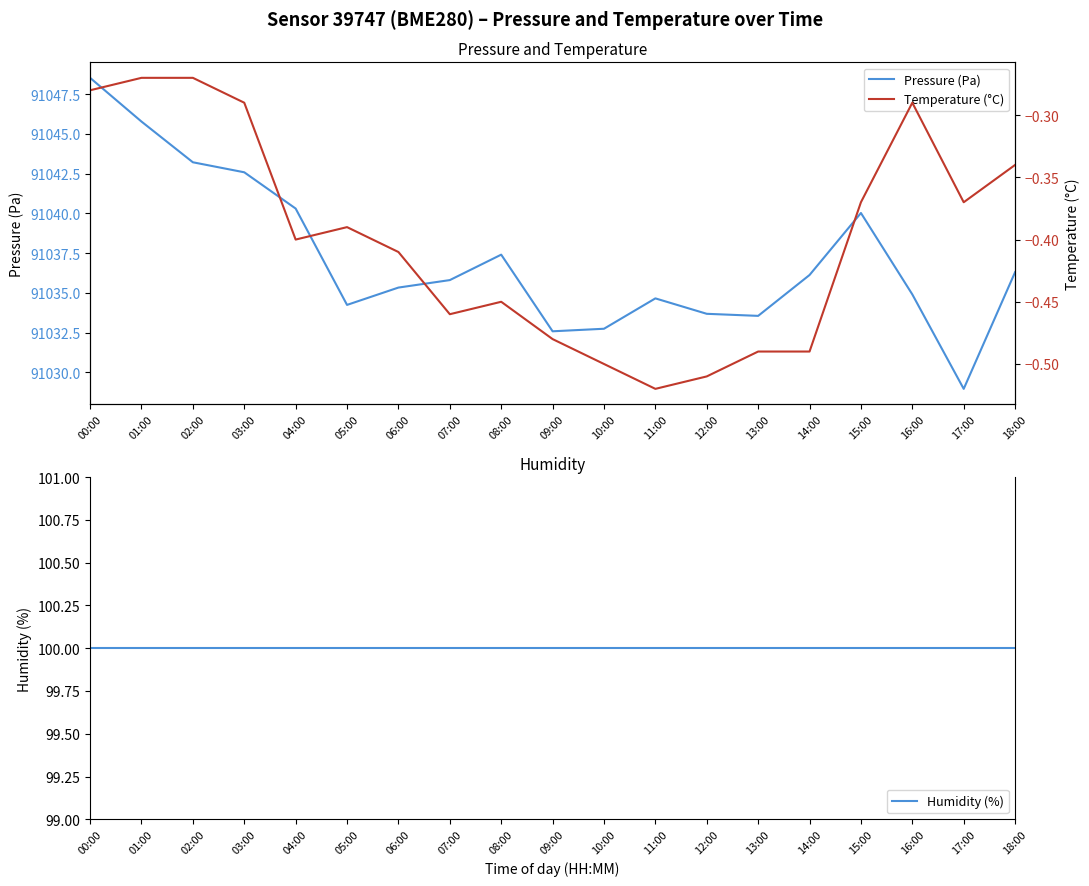

How many lines are shown in the chart?

3